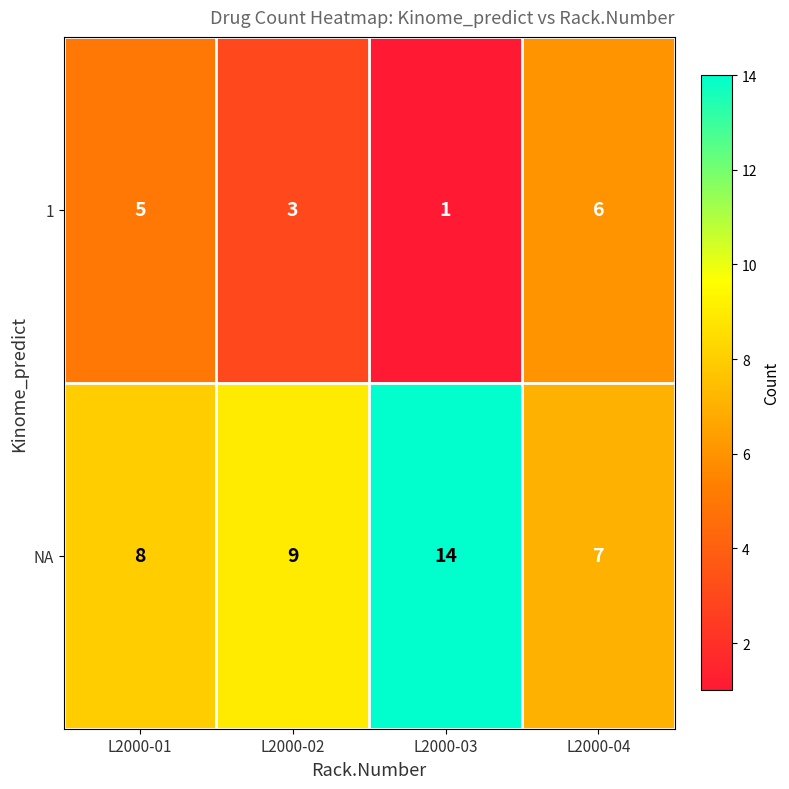

At L2000-02, list the series in order from largest to smallest.

NA, 1